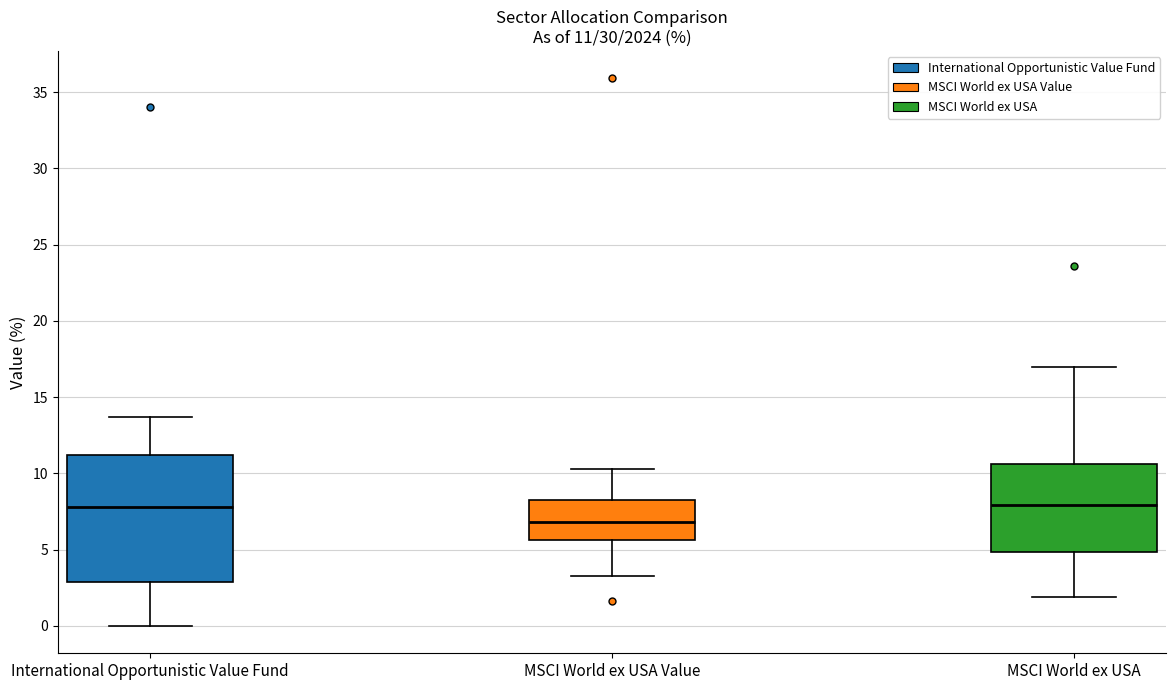

Which box is the tallest, from its lower edge to its upper edge?

International Opportunistic Value Fund